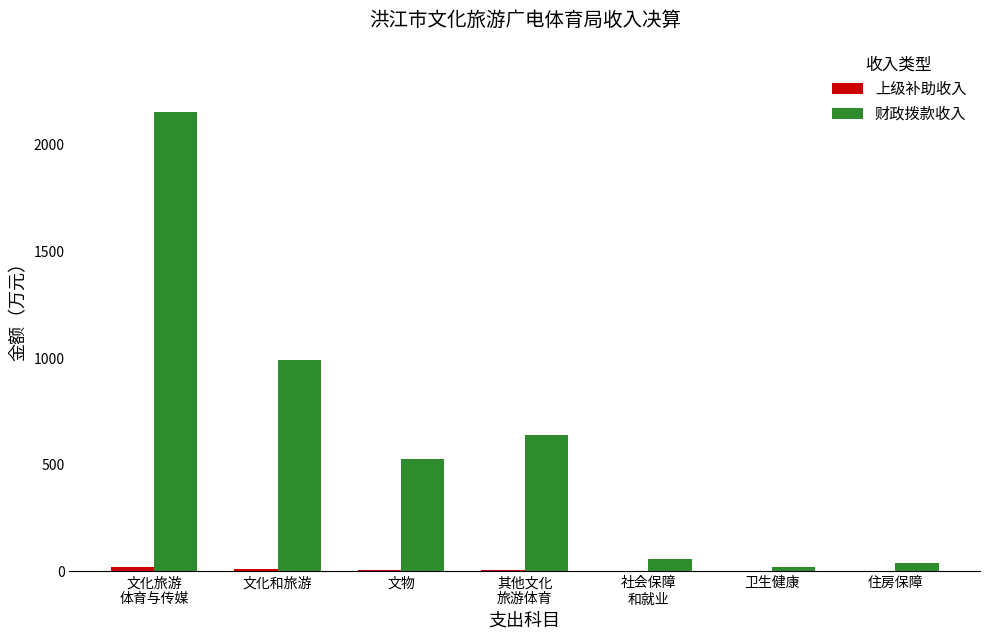

At which label is 财政拨款收入 closest to 1088?

文化和旅游